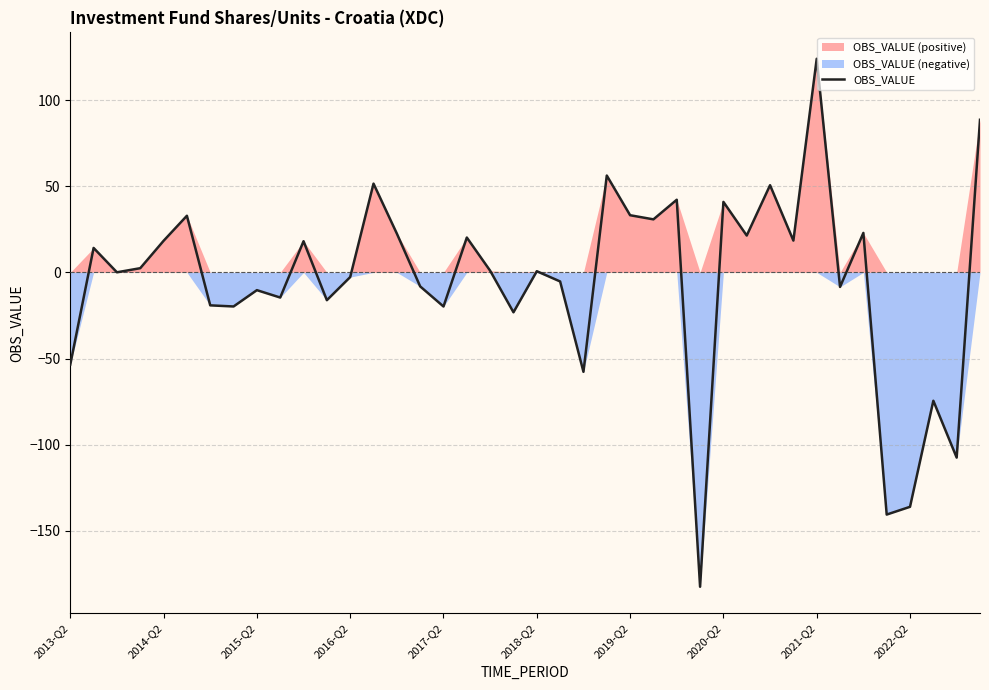

At which label does OBS_VALUE reach its peak?

2021-Q2